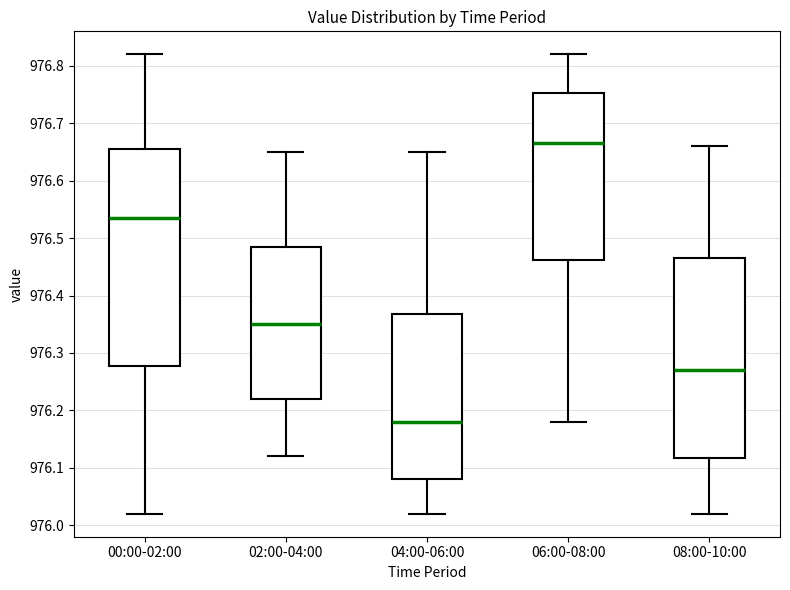

Reading left to right, read every box against the y-axis: the position of its median line, the range the box covers, and the ends of its whiskers. The values are not printed on the chart, so give them approximately, as read against the axis.

00:00-02:00: median 976.54, box 976.28 to 976.66, whiskers 976.02 to 976.82
02:00-04:00: median 976.35, box 976.22 to 976.49, whiskers 976.12 to 976.65
04:00-06:00: median 976.18, box 976.08 to 976.37, whiskers 976.02 to 976.65
06:00-08:00: median 976.67, box 976.46 to 976.75, whiskers 976.18 to 976.82
08:00-10:00: median 976.27, box 976.12 to 976.47, whiskers 976.02 to 976.66